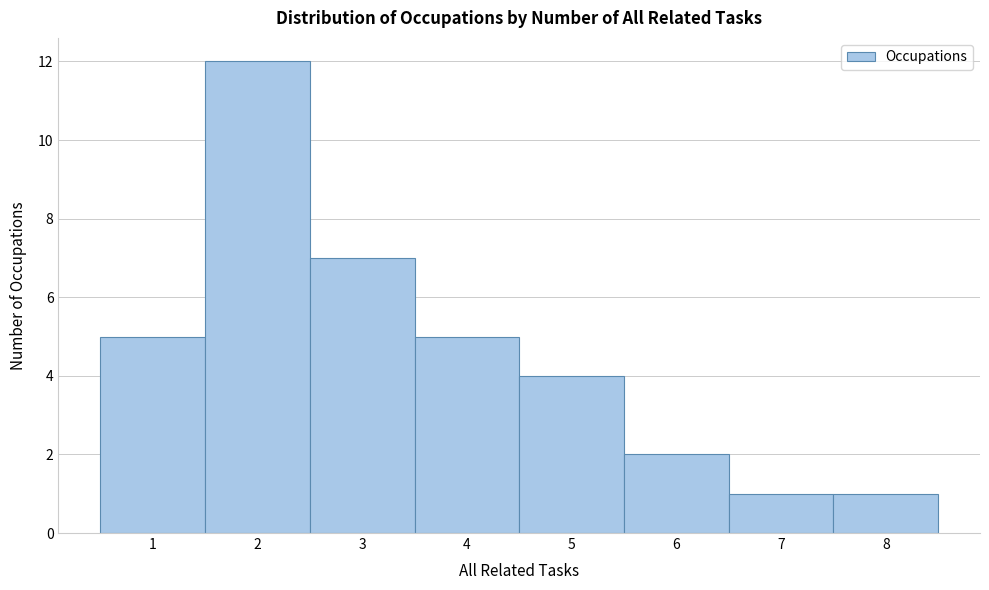

Reading left to right, transcribe this chart: for each bar, give the range it covers on the x-axis and its height. The values are not printed on the chart, so give them approximately, as read against the axis.

0.5 to 1.5: 5
1.5 to 2.5: 12
2.5 to 3.5: 7
3.5 to 4.5: 5
4.5 to 5.5: 4
5.5 to 6.5: 2
6.5 to 7.5: 1
7.5 to 8.5: 1